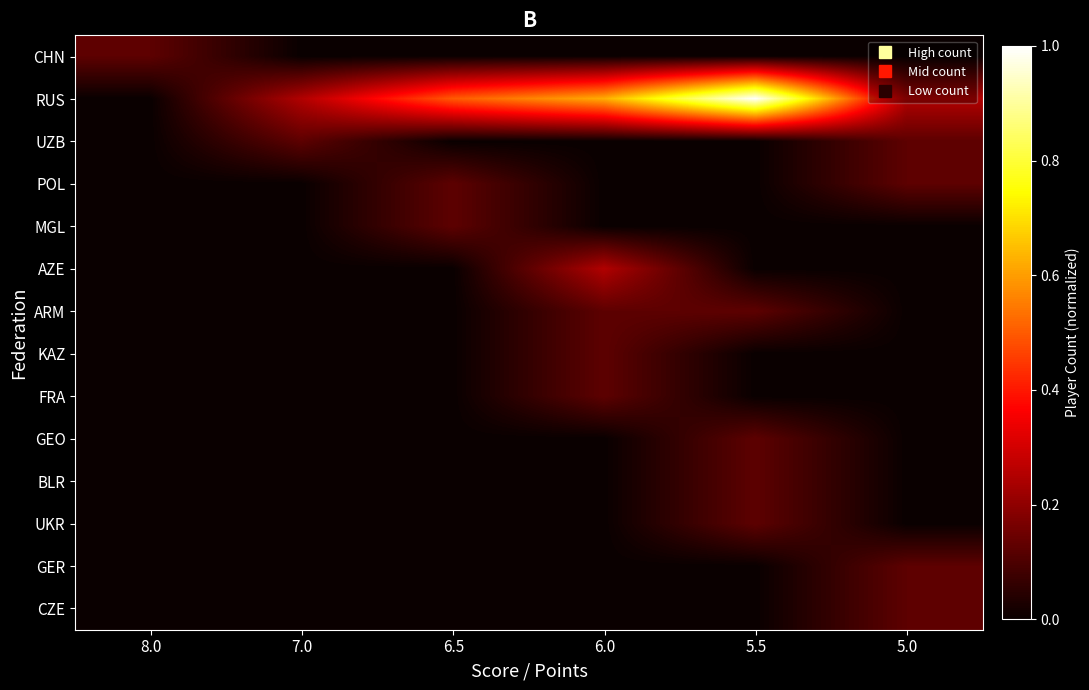

Which has a higher value, 8.0 or 7.0?

8.0